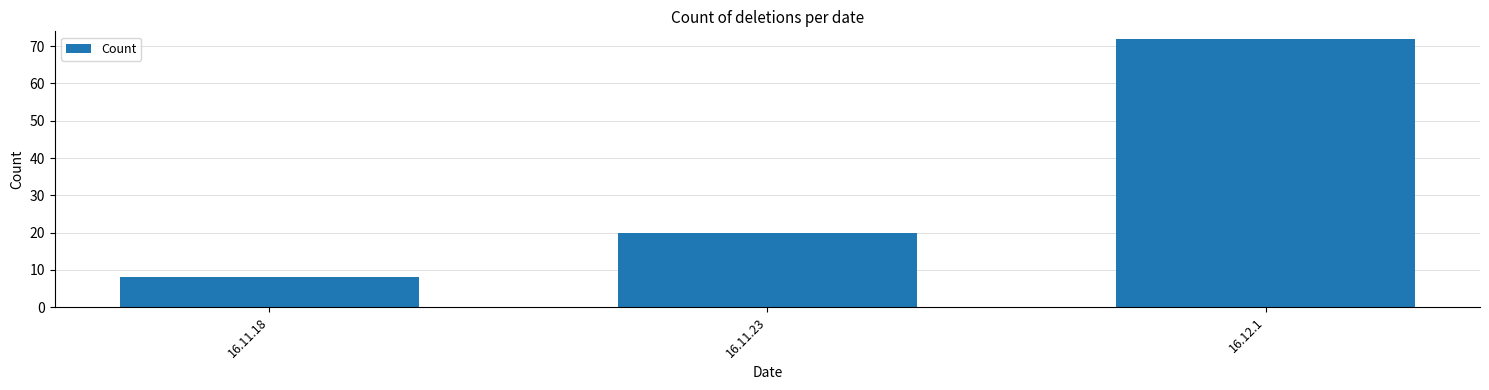

How many values are below 20?

1